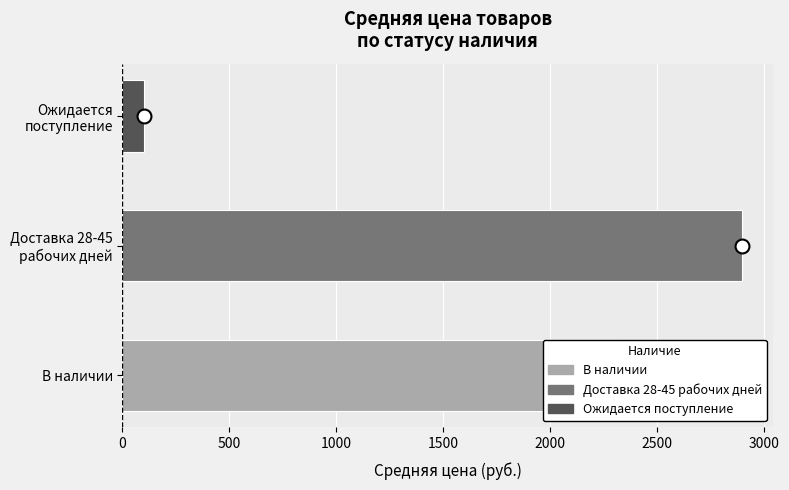

What is the maximum value shown in the chart?

2897.1